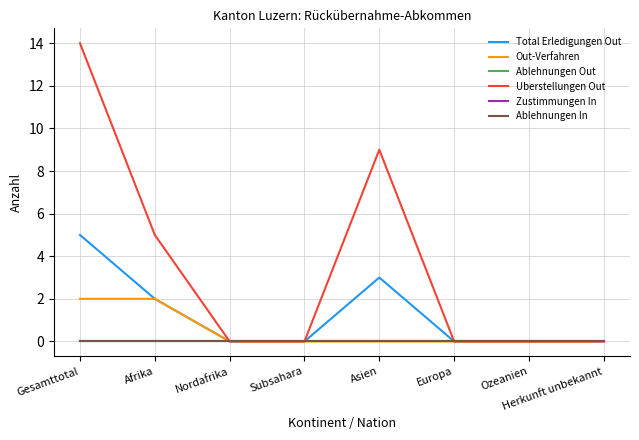

Reading right to left, what are all the values shown in this chart?

Total Erledigungen Out: Herkunft unbekannt=0	Ozeanien=0	Europa=0	Asien=3	Subsahara=0	Nordafrika=0	Afrika=2	Gesamttotal=5
Out-Verfahren: Herkunft unbekannt=0	Ozeanien=0	Europa=0	Asien=0	Subsahara=0	Nordafrika=0	Afrika=2	Gesamttotal=2
Ablehnungen Out: Herkunft unbekannt=0	Ozeanien=0	Europa=0	Asien=0	Subsahara=0	Nordafrika=0	Afrika=0	Gesamttotal=0
Uberstellungen Out: Herkunft unbekannt=0	Ozeanien=0	Europa=0	Asien=9	Subsahara=0	Nordafrika=0	Afrika=5	Gesamttotal=14
Zustimmungen In: Herkunft unbekannt=0	Ozeanien=0	Europa=0	Asien=0	Subsahara=0	Nordafrika=0	Afrika=0	Gesamttotal=0
Ablehnungen In: Herkunft unbekannt=0	Ozeanien=0	Europa=0	Asien=0	Subsahara=0	Nordafrika=0	Afrika=0	Gesamttotal=0